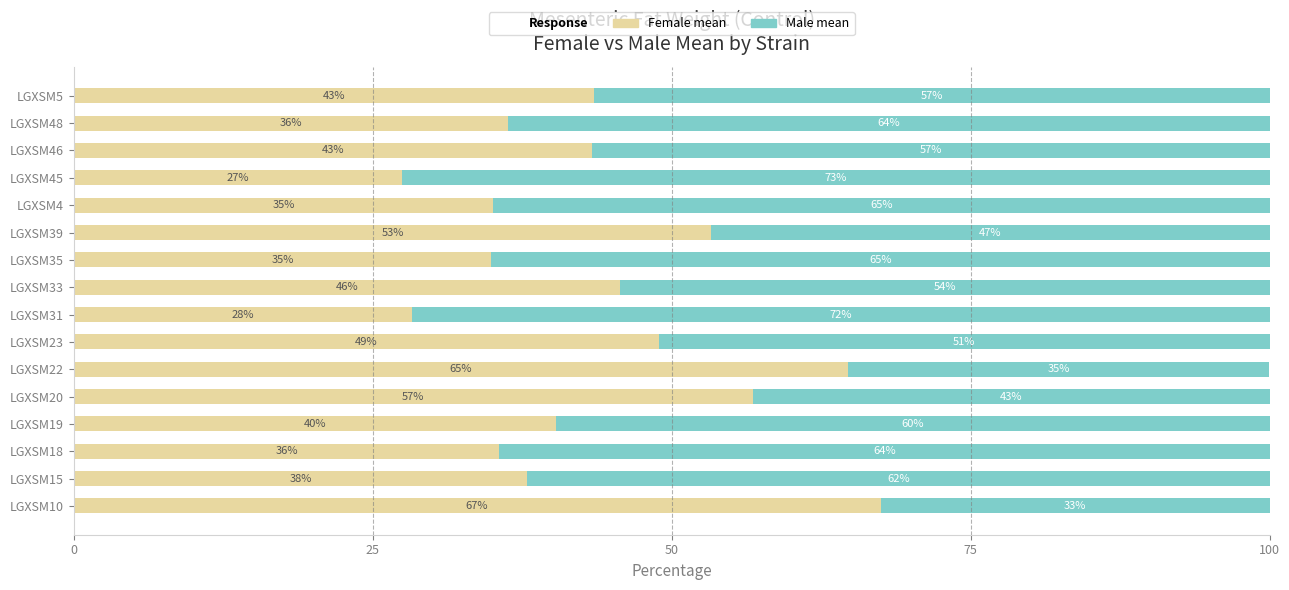

The value of Female mean at LGXSM15 is 16.8. True or false?

False